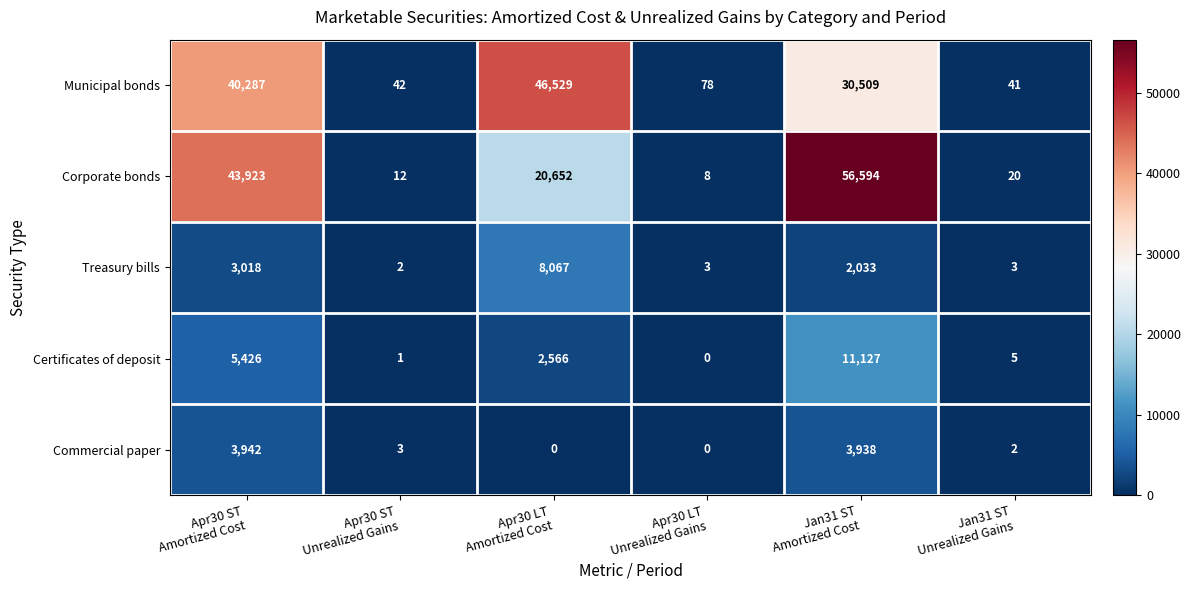

What is the difference between the second highest and second lowest values in the Treasury bills series?

3015